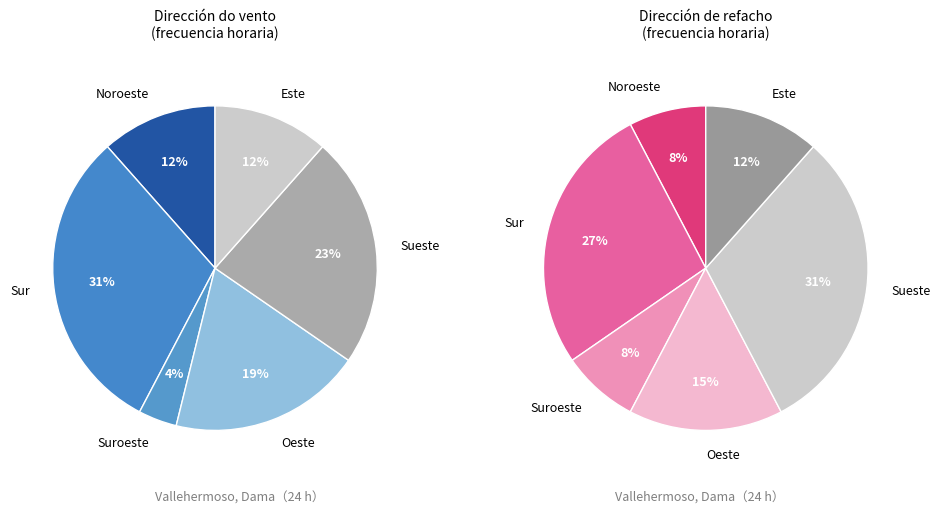

To the nearest percent, what is the combined percentage of Sueste and Sur?

54%